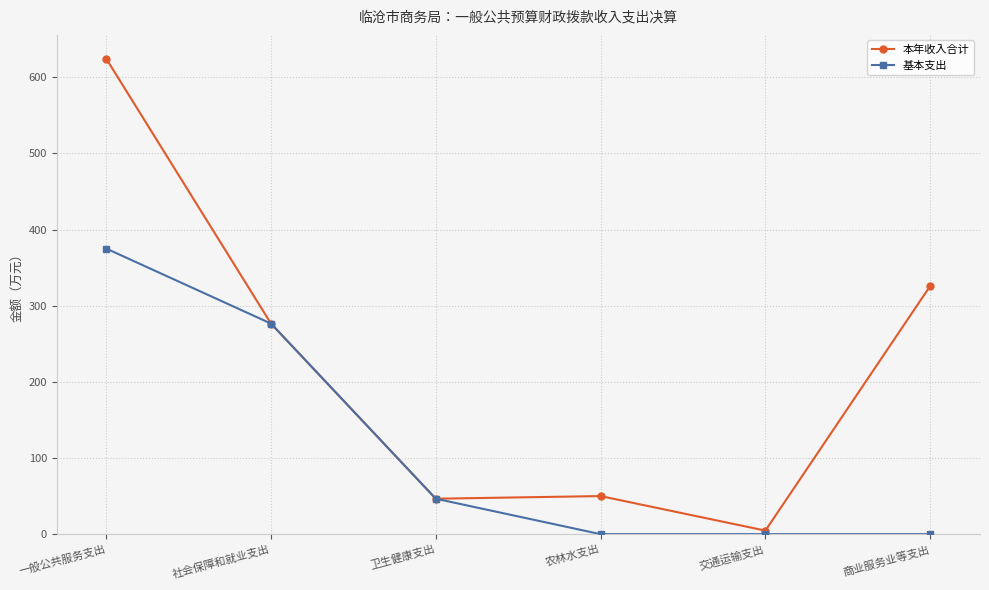

Is the value of 本年收入合计 at 卫生健康支出 greater than the value of 基本支出 at 一般公共服务支出?

No